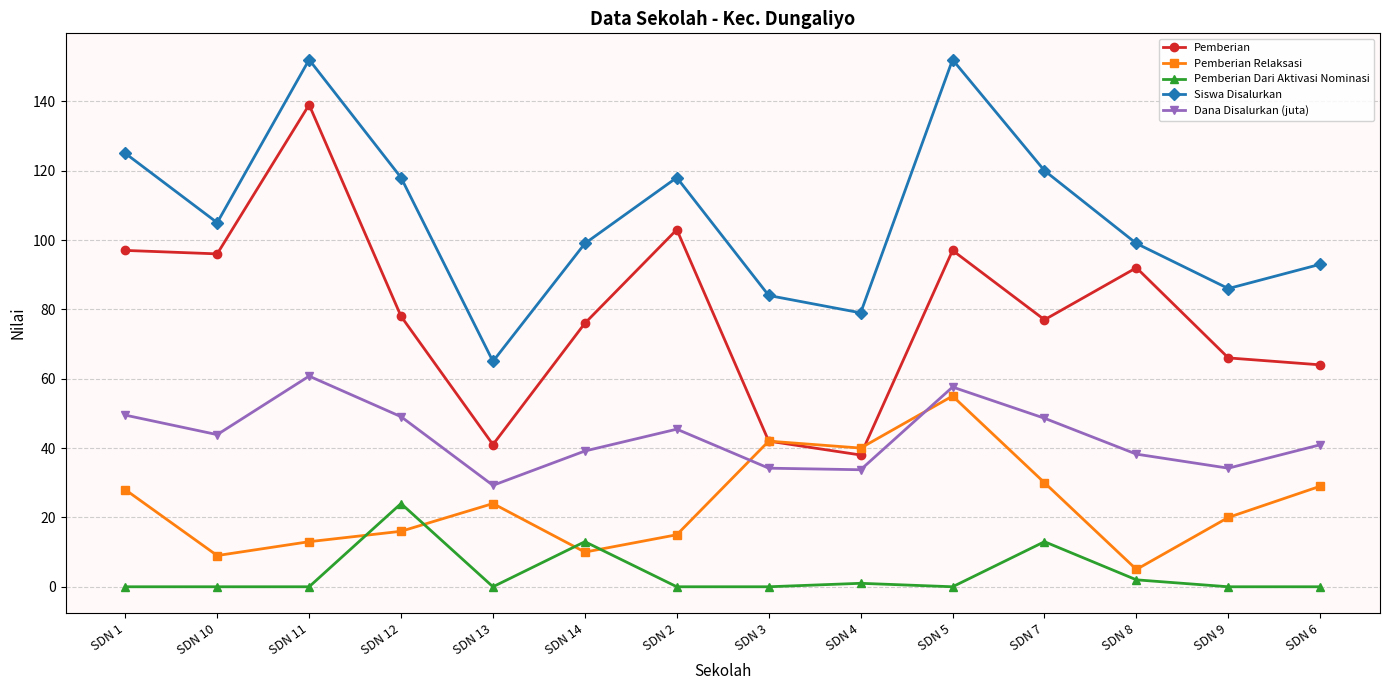

At which label does Pemberian reach its minimum?

SDN 4